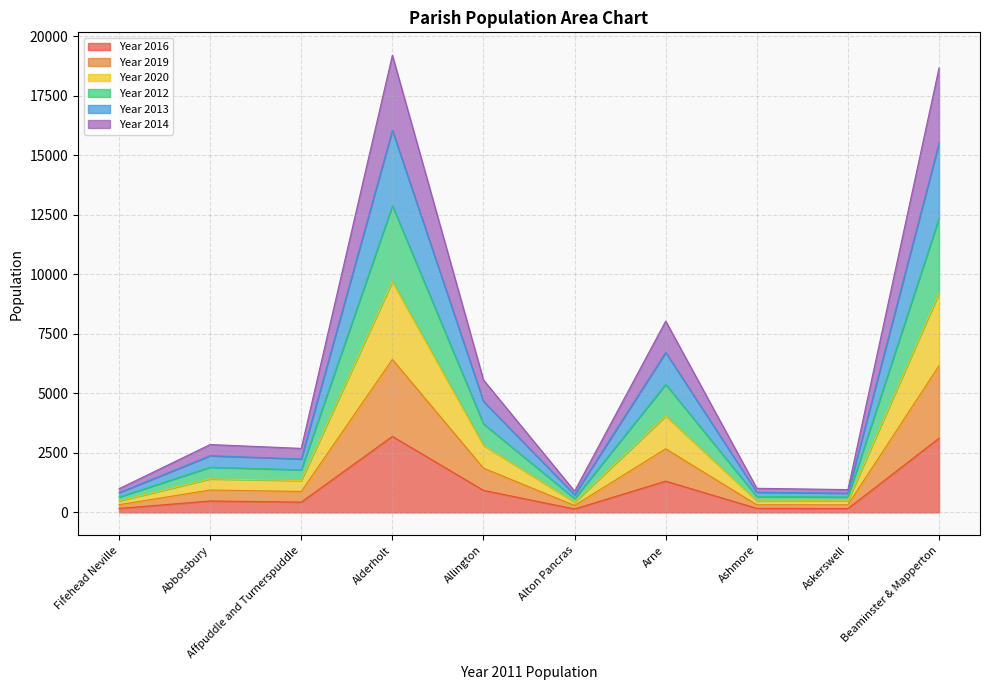

What is the highest value of the Year 2016 series?

3192